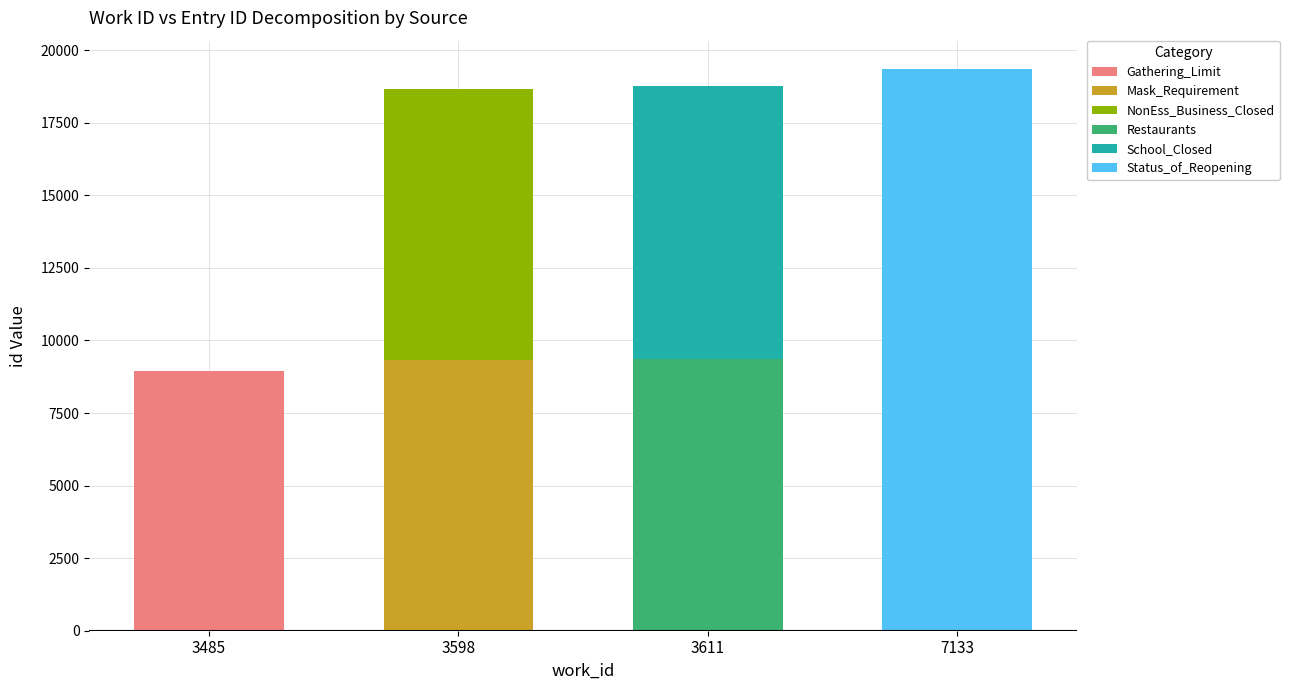

What is the sum of all Gathering_Limit values?

8941